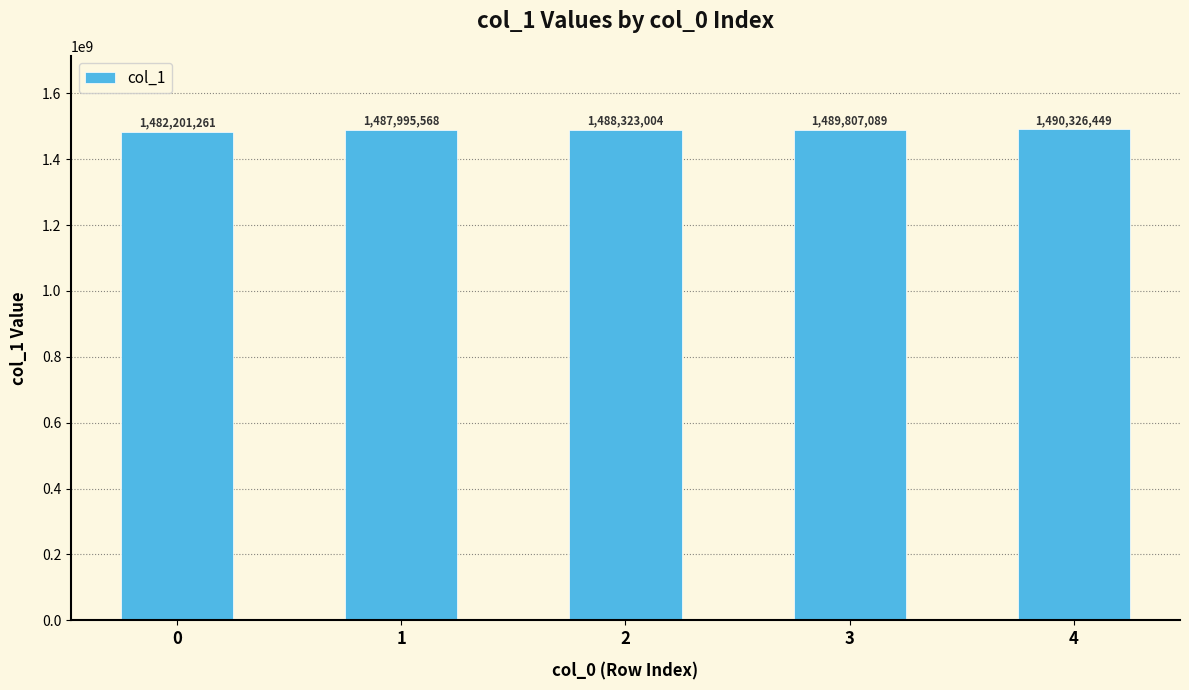

Between 3 and 0, which is larger?

3